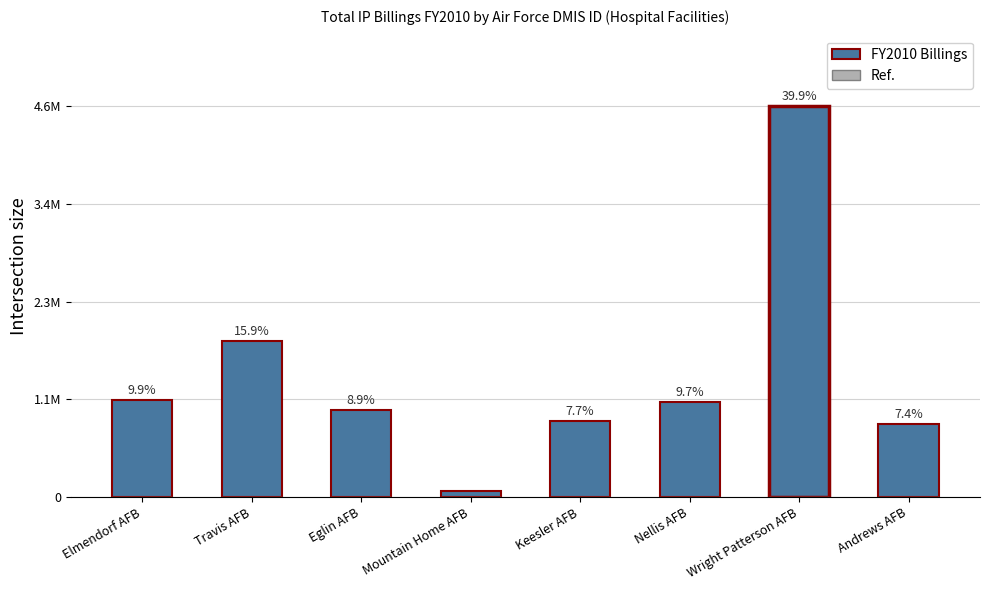

Reading left to right, transcribe all the data shown in this chart.

FY2010 Billings: 1126463.4	1821418.4	1013983.5	66549.8	882025.0	1105887.3	4555104.1	849181.6
Ref.: 0.0	0.0	0.0	0.0	0.0	0.0	0.0	0.0